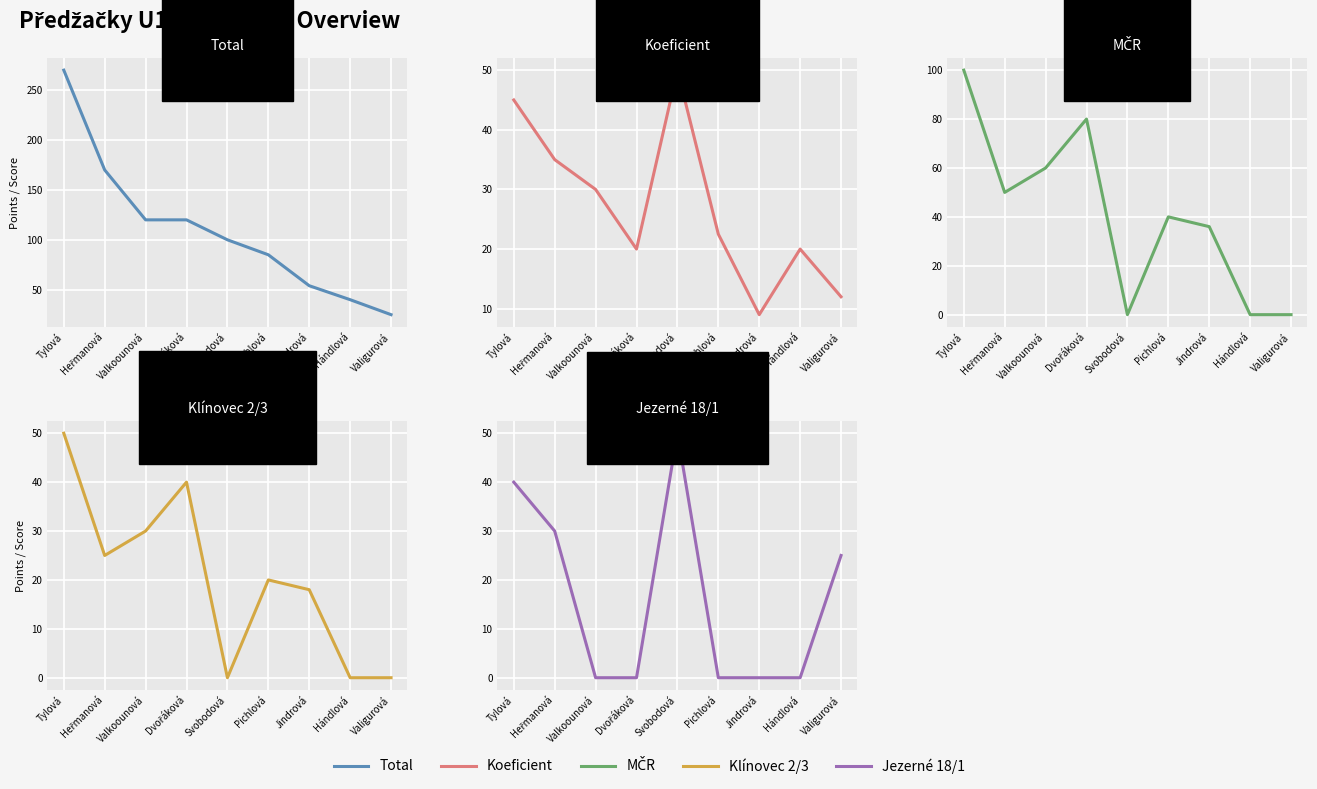

Count the number of data series in this chart.

5